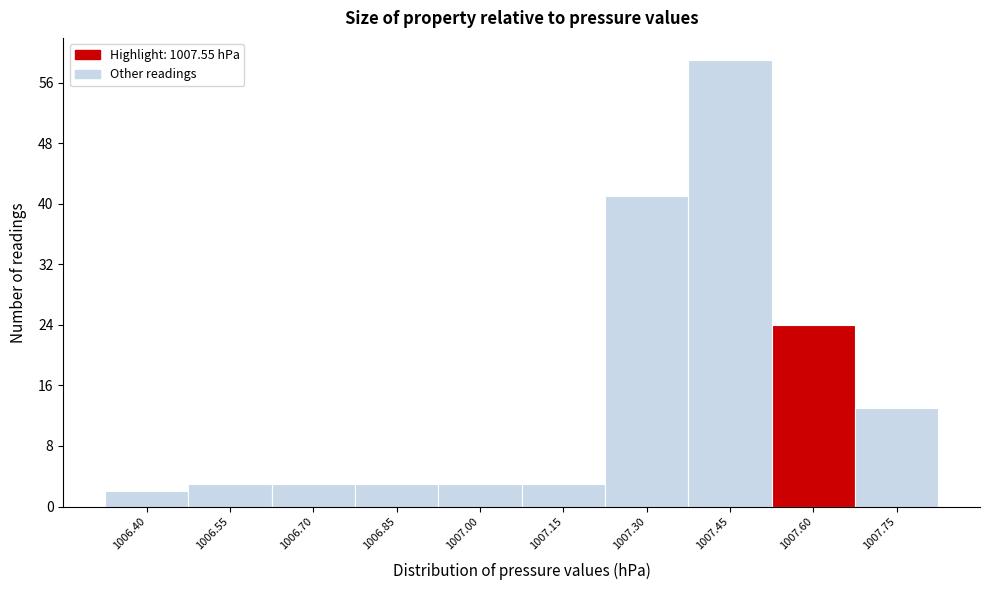

Over which range of the x-axis is the bar tallest?

1007.375 to 1007.525